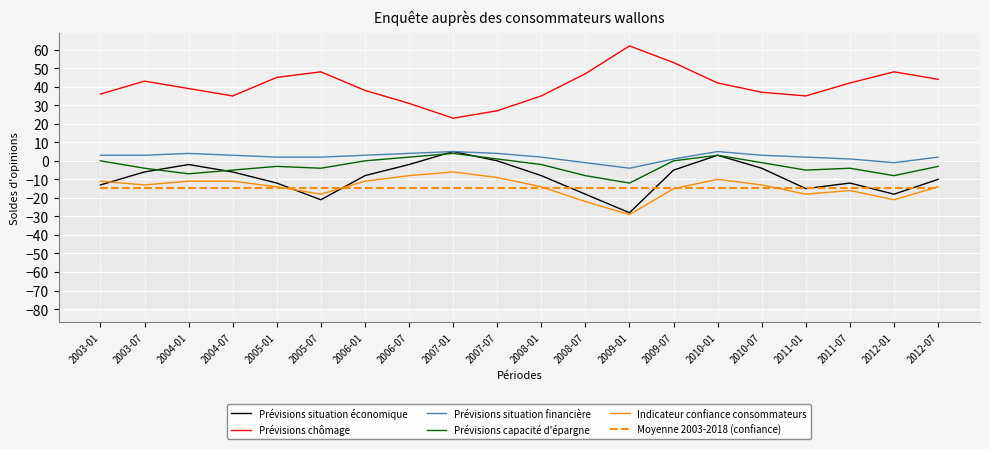

True or false: Prévisions chômage and Prévisions situation financière cross at least once.

False